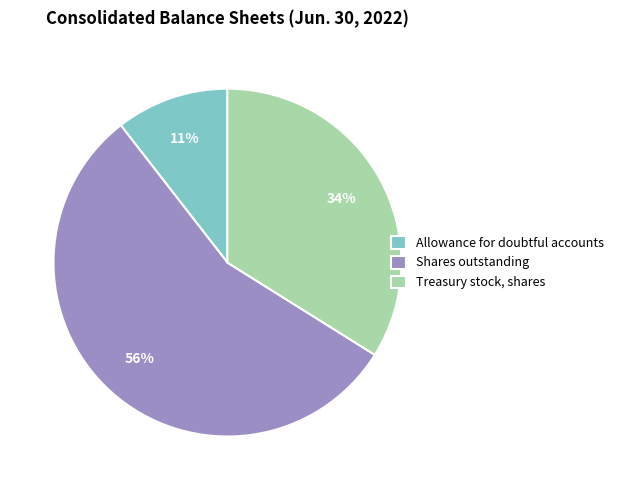

To the nearest percent, what is the difference between the largest and smallest slice percentages?

45%